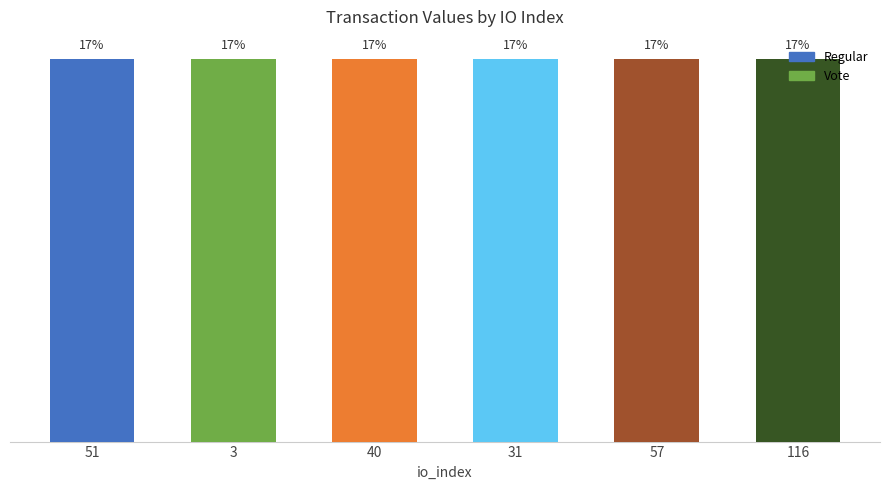

At which category does the chart reach its peak across all series?

31